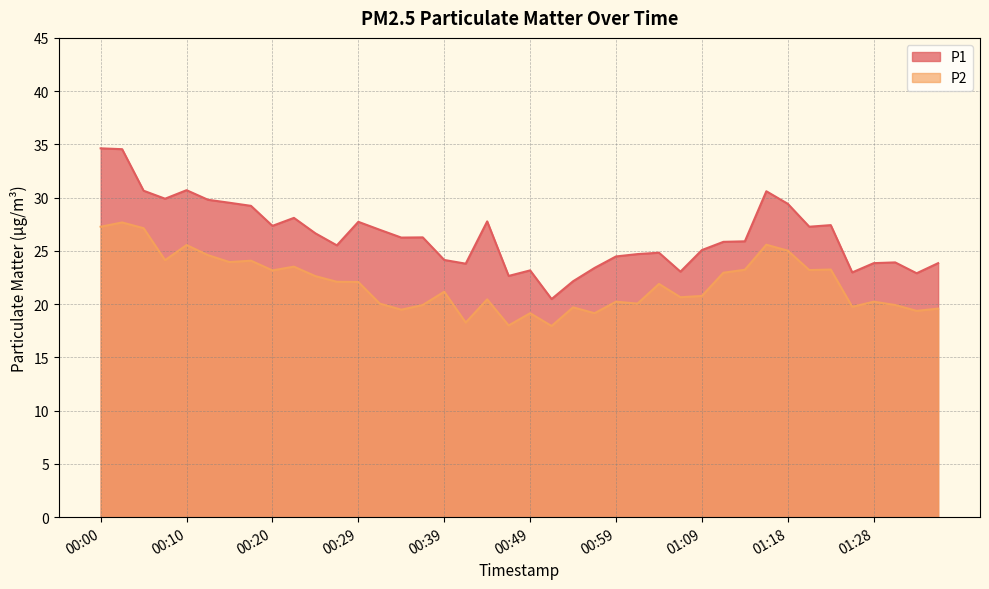

What is the approximate value of P2 at 00:05?

27.1